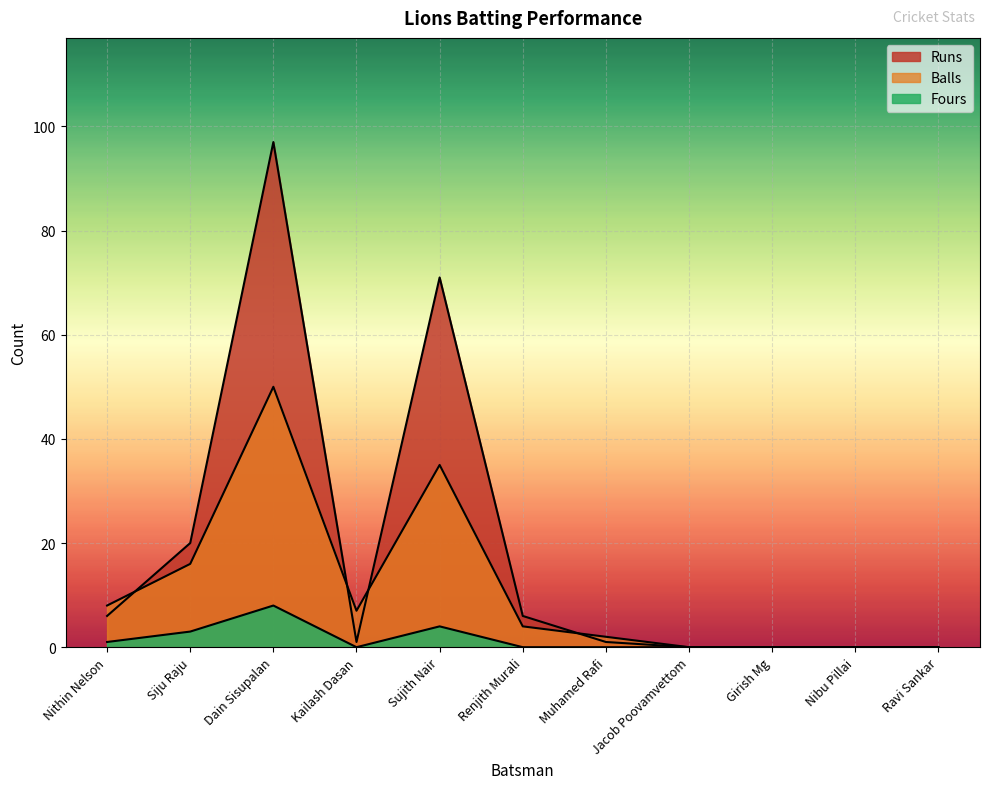

What is the difference between the Balls values at Girish Mg and Kailash Dasan?

7